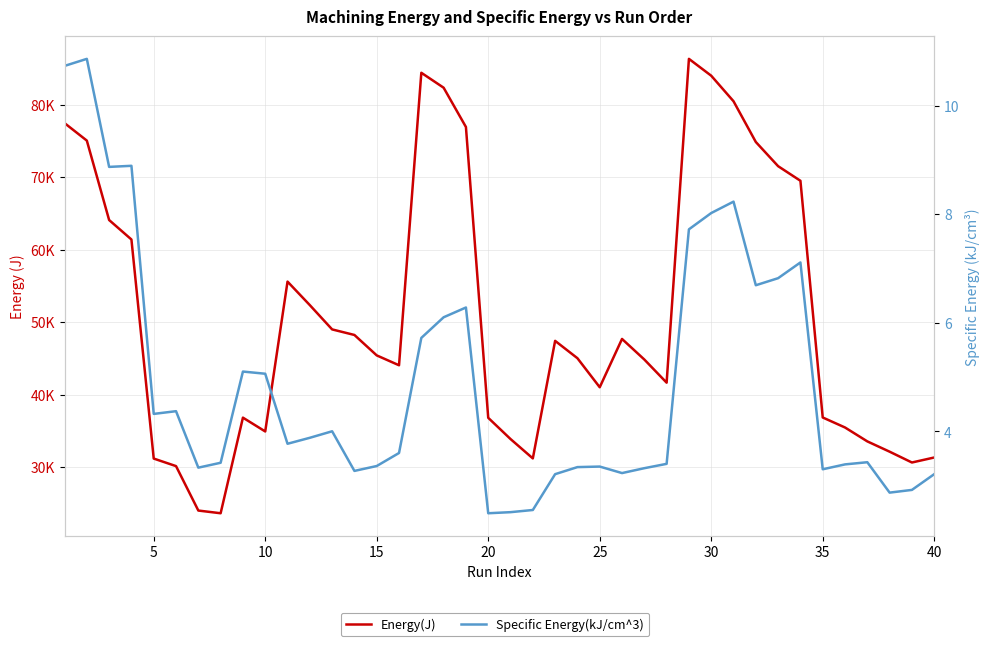

Reading right to left, what are all the values shown in this chart?

Energy(J): 31341.7	30652.3	32143.8	33563.3	35480.7	36861.4	69508.0	71521.2	74856.2	80475.8	83998.0	86324.0	41662.9	44855.0	47692.9	41029.7	45035.8	47429.3	31217.4	33888.3	36815.8	76927.3	82345.2	84404.1	44062.7	45424.4	48241.3	49008.7	52358.2	55602.4	34933.3	36838.8	23652.1	24024.6	30154.8	31194.6	61409.8	64094.2	75049.7	77464.1
Specific Energy(kJ/cm^3): 3.2	2.9	2.9	3.4	3.4	3.3	7.1	6.8	6.7	8.2	8.0	7.7	3.4	3.3	3.2	3.4	3.3	3.2	2.5	2.5	2.5	6.3	6.1	5.7	3.6	3.4	3.3	4.0	3.9	3.8	5.1	5.1	3.4	3.3	4.4	4.3	8.9	8.9	10.9	10.7